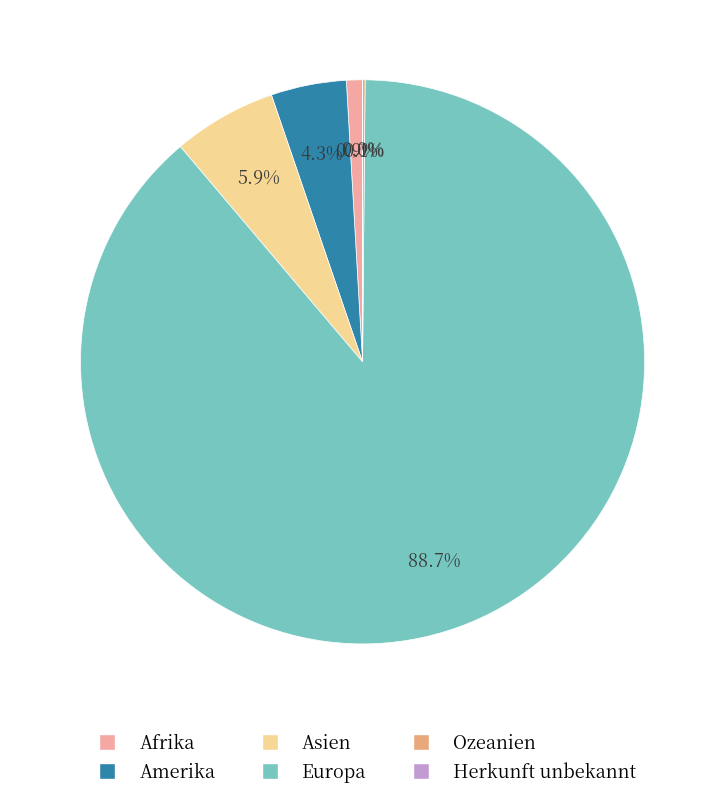

The Europa slice represents 89% of the pie. True or false?

True